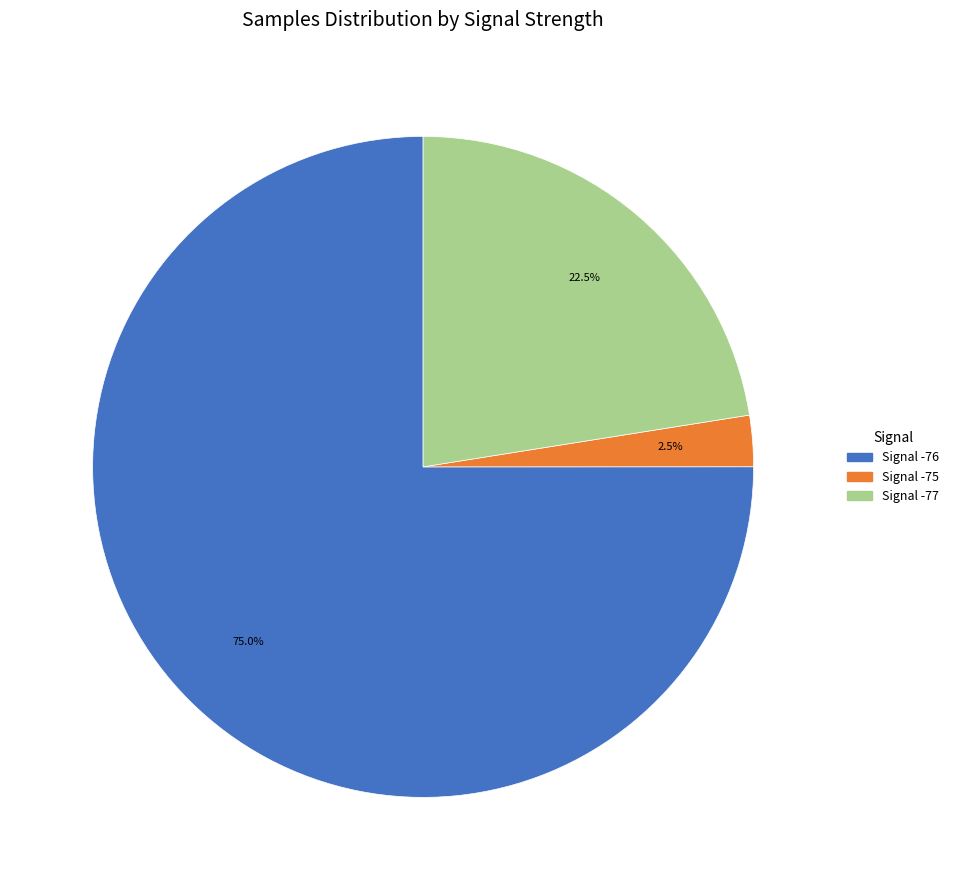

Is there any slice that represents more than half of the pie?

Yes